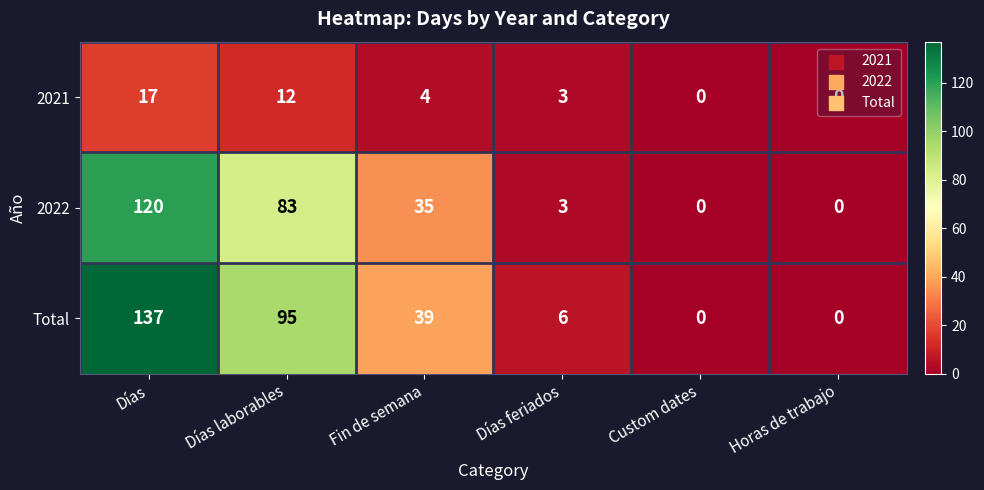

Is it true that Total equals 0 at Horas de trabajo?

True